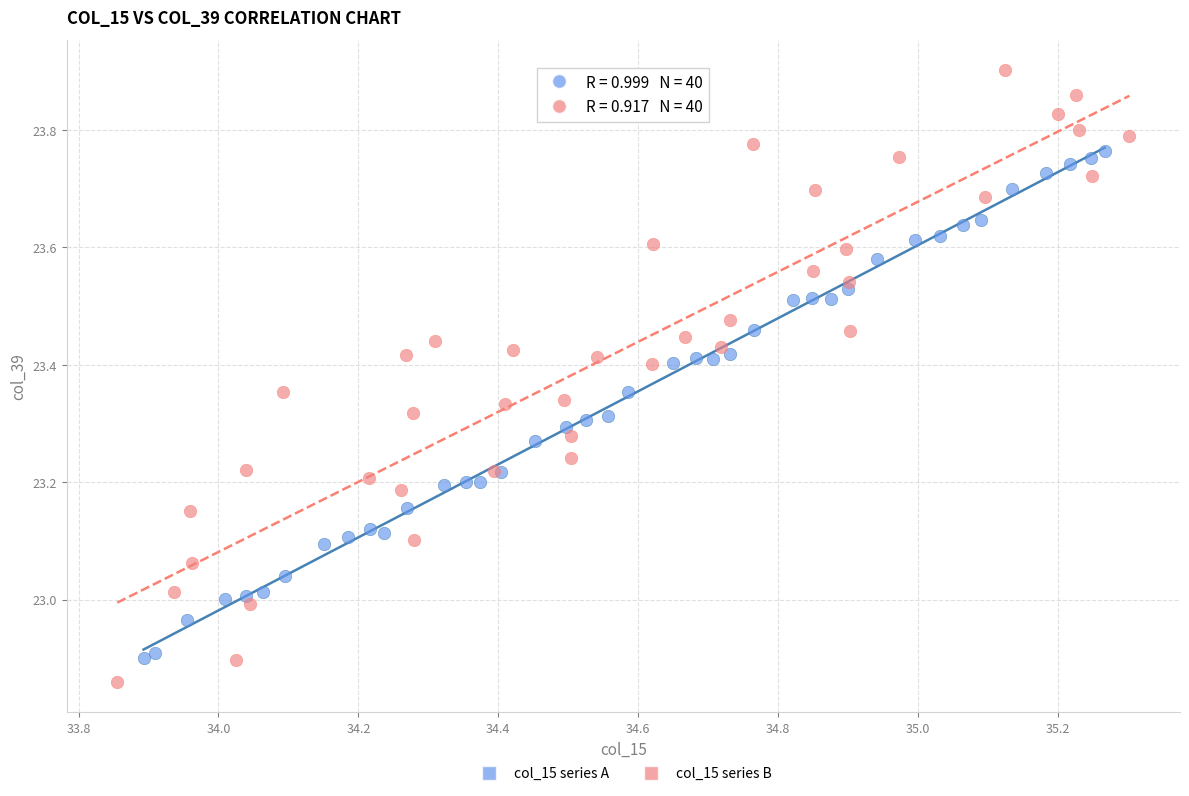

What are all the series names shown in the legend?

col_15 series A, col_15 series B